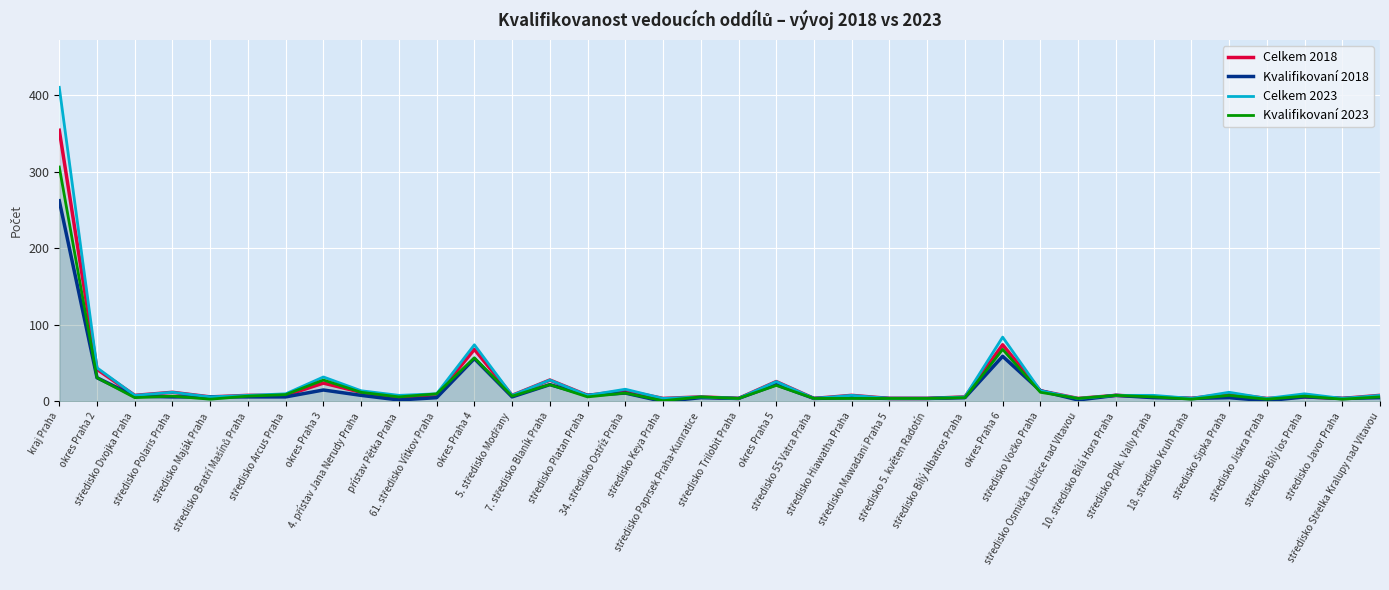

List the labels in order of Kvalifikovaní 2018 value, smallest first.

středisko Keya Praha, středisko Jiskra Praha, přístav Pětka Praha, středisko Osmička Libčice nad Vltavou, středisko Trilobit Praha, středisko 55 Vatra Praha, středisko Mawadani Praha 5, středisko 5. květen Radotín, 18. středisko Kruh Praha, středisko Javor Praha, 61. středisko Vítkov Praha, středisko Paprsek Praha-Kunratice, středisko Hiawatha Praha, středisko Bílý Albatros Praha, středisko Pplk. Vally Praha, středisko Šipka Praha, středisko Střelka Kralupy nad Vltavou, středisko Polaris Praha, středisko Maják Praha, středisko Bratří Mašínů Praha, středisko Arcus Praha, 5. středisko Modřany, středisko Bílý los Praha, středisko Dvojka Praha, 4. přístav Jana Nerudy Praha, středisko Platan Praha, 10. středisko Bílá Hora Praha, 34. středisko Ostříž Praha, středisko Vočko Praha, okres Praha 3, 7. středisko Blaník Praha, okres Praha 5, okres Praha 2, okres Praha 4, okres Praha 6, kraj Praha